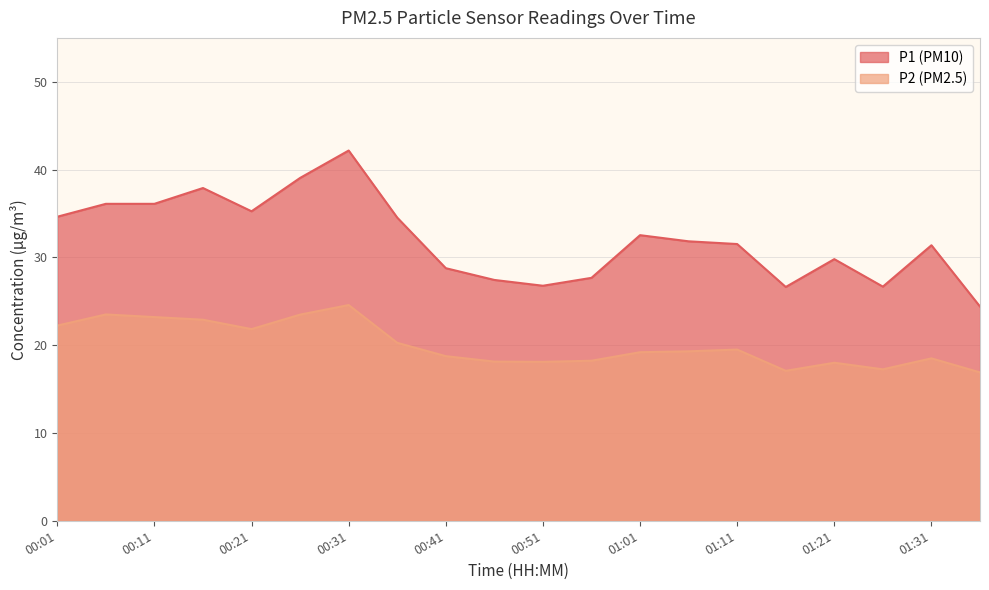

What is the label of the 7th point from the left?

00:31